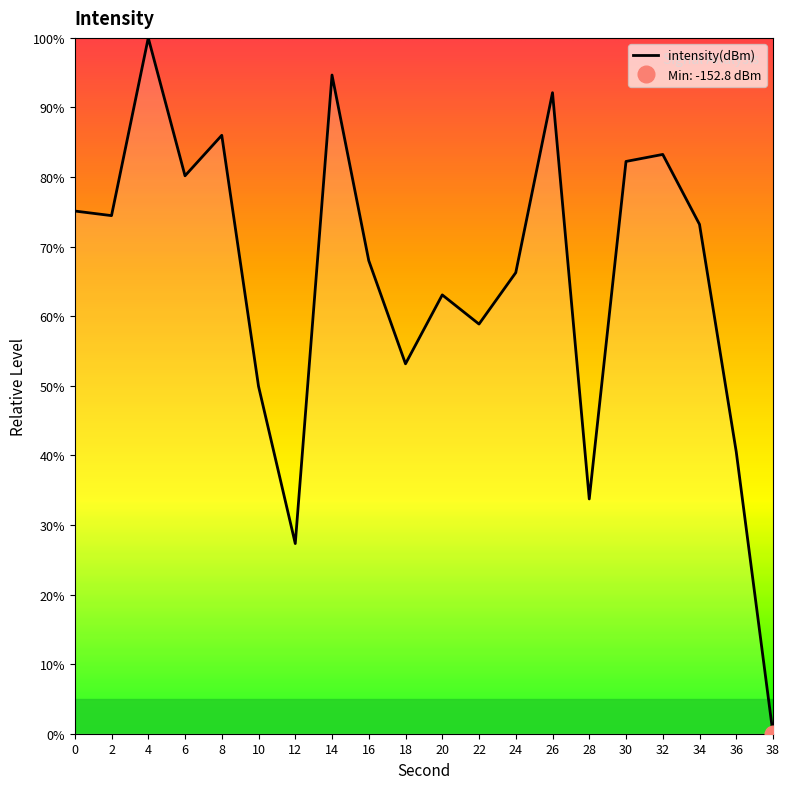

Rank the categories by value from highest to lowest.

4, 14, 26, 8, 32, 30, 6, 0, 2, 34, 16, 24, 20, 22, 18, 10, 36, 28, 12, 38